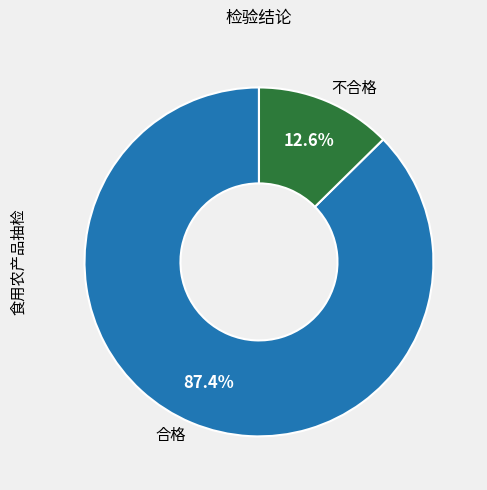

Do 不合格 and 合格 together represent more than half of the pie?

Yes